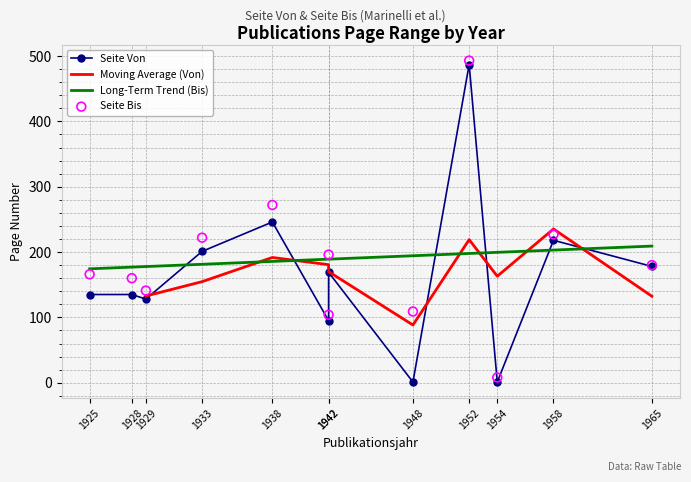

At how many categories does at least one series exceed 368?

1